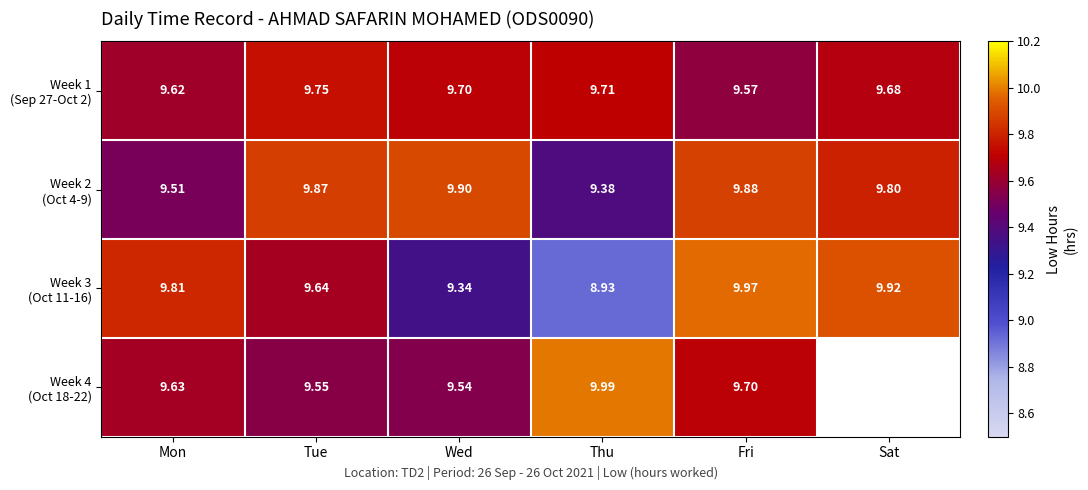

How many series are shown in this chart?

4